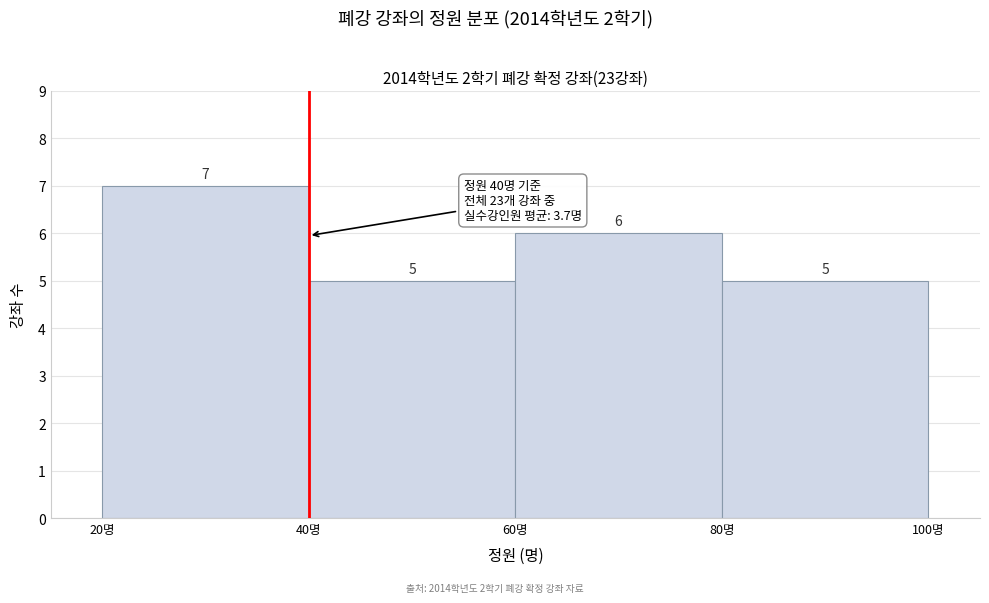

Reading left to right, list every bar in this chart as the range it spans on the x-axis followed by its height.

20 to 40: 7
40 to 60: 5
60 to 80: 6
80 to 100: 5